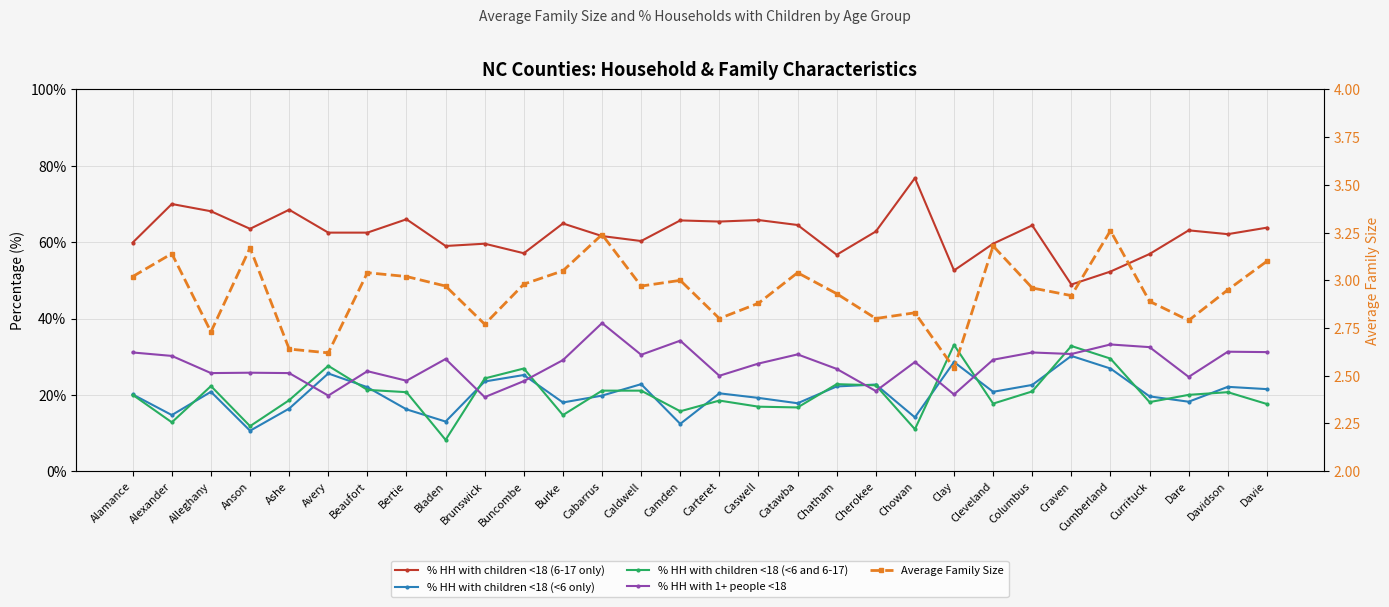

What is the sum of the % HH with children <18 (6-17 only) values at Alamance and Cabarrus?

121.5